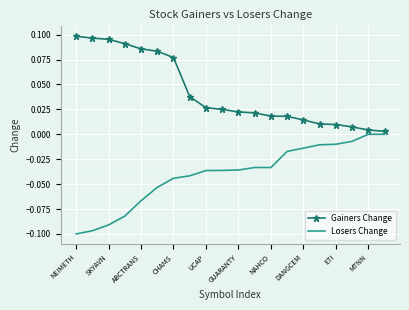

Rank the series by their average value, from lowest to highest.

Losers Change, Gainers Change